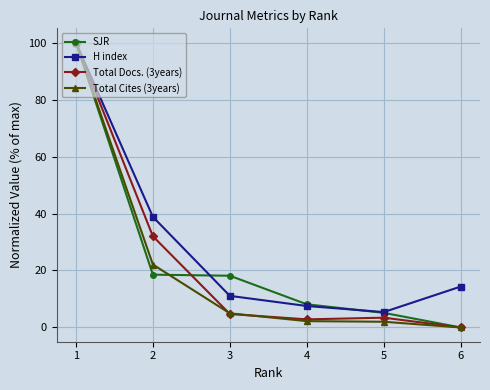

In H index, how many points are lower than both neighbors (excluding endpoints)?

1